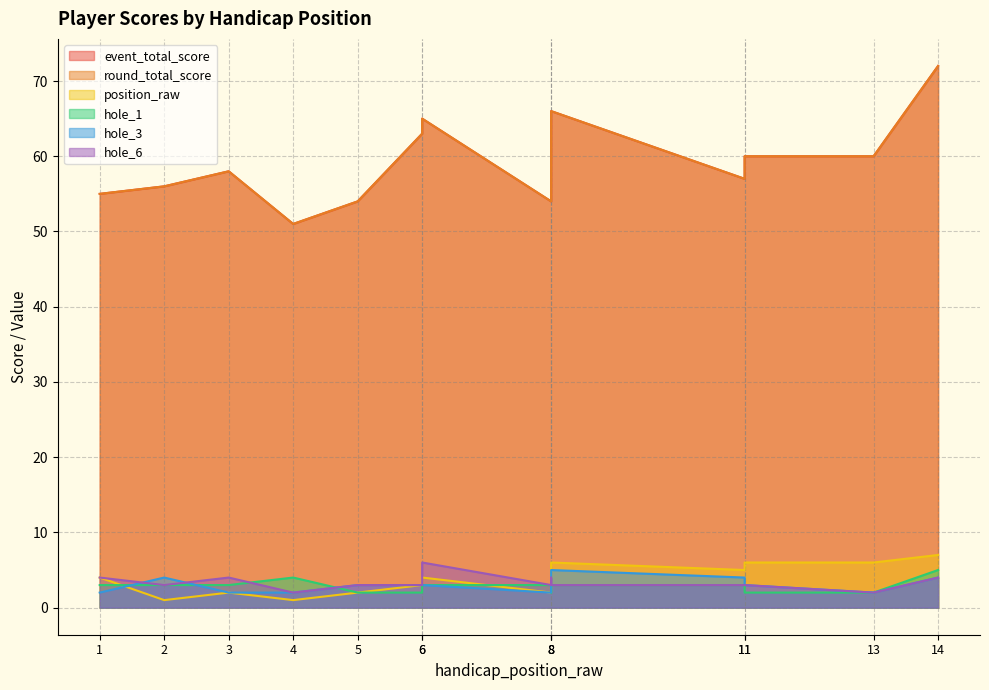

At which category does the chart reach its peak across all series?

14